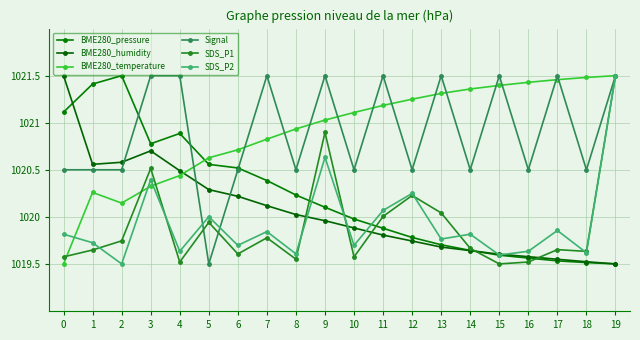

Reading right to left, extract all data points from this chart.

BME280_pressure: 1019.5	1019.5	1019.5	1019.6	1019.6	1019.6	1019.7	1019.8	1019.9	1020.0	1020.1	1020.2	1020.4	1020.5	1020.6	1020.9	1020.8	1021.5	1021.4	1021.1
BME280_humidity: 1019.5	1019.5	1019.5	1019.6	1019.6	1019.6	1019.7	1019.7	1019.8	1019.9	1020.0	1020.0	1020.1	1020.2	1020.3	1020.5	1020.7	1020.6	1020.6	1021.5
BME280_temperature: 1021.5	1021.5	1021.5	1021.4	1021.4	1021.4	1021.3	1021.2	1021.2	1021.1	1021.0	1020.9	1020.8	1020.7	1020.6	1020.4	1020.3	1020.1	1020.3	1019.5
Signal: 1021.5	1020.5	1021.5	1020.5	1021.5	1020.5	1021.5	1020.5	1021.5	1020.5	1021.5	1020.5	1021.5	1020.5	1019.5	1021.5	1021.5	1020.5	1020.5	1020.5
SDS_P1: 1021.5	1019.6	1019.7	1019.5	1019.5	1019.7	1020.0	1020.2	1020.0	1019.6	1020.9	1019.6	1019.8	1019.6	1019.9	1019.5	1020.5	1019.7	1019.6	1019.6
SDS_P2: 1021.5	1019.6	1019.9	1019.6	1019.6	1019.8	1019.8	1020.2	1020.1	1019.7	1020.6	1019.6	1019.8	1019.7	1020.0	1019.6	1020.4	1019.5	1019.7	1019.8